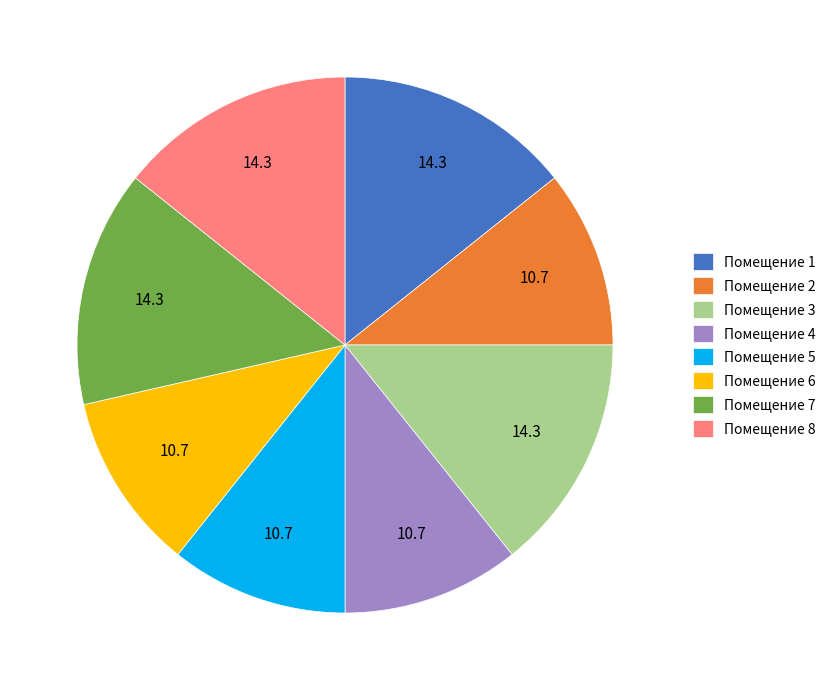

Is the sum of Помещение 5 and Помещение 3 greater than half?

No